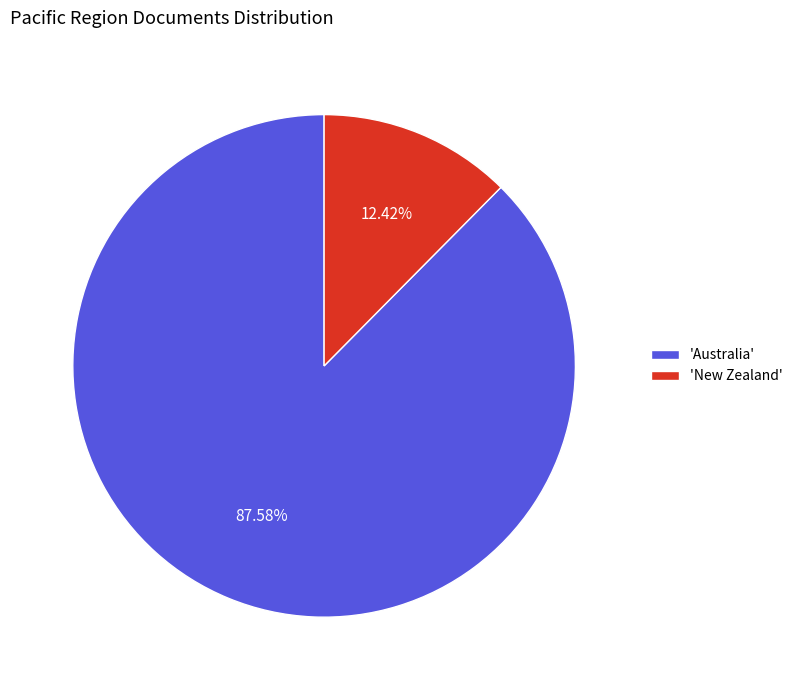

Which category has the biggest portion of the pie?

'Australia'